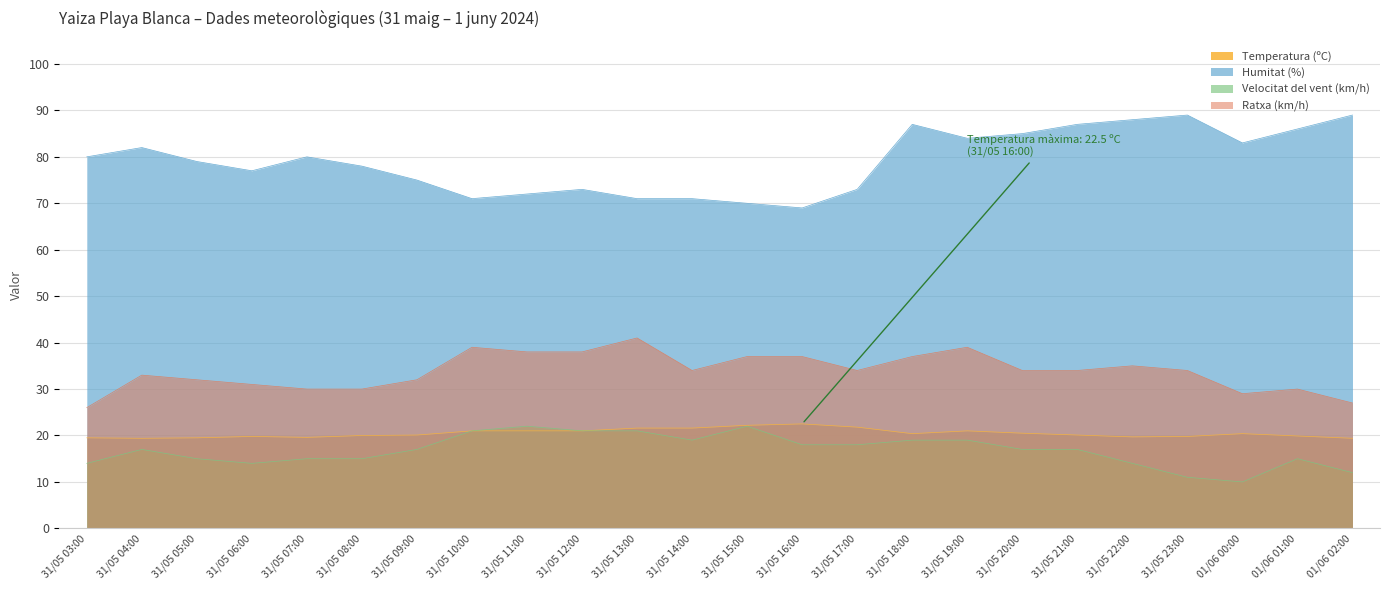

At which label is Temperatura (ºC) closest to 20?

31/05 08:00